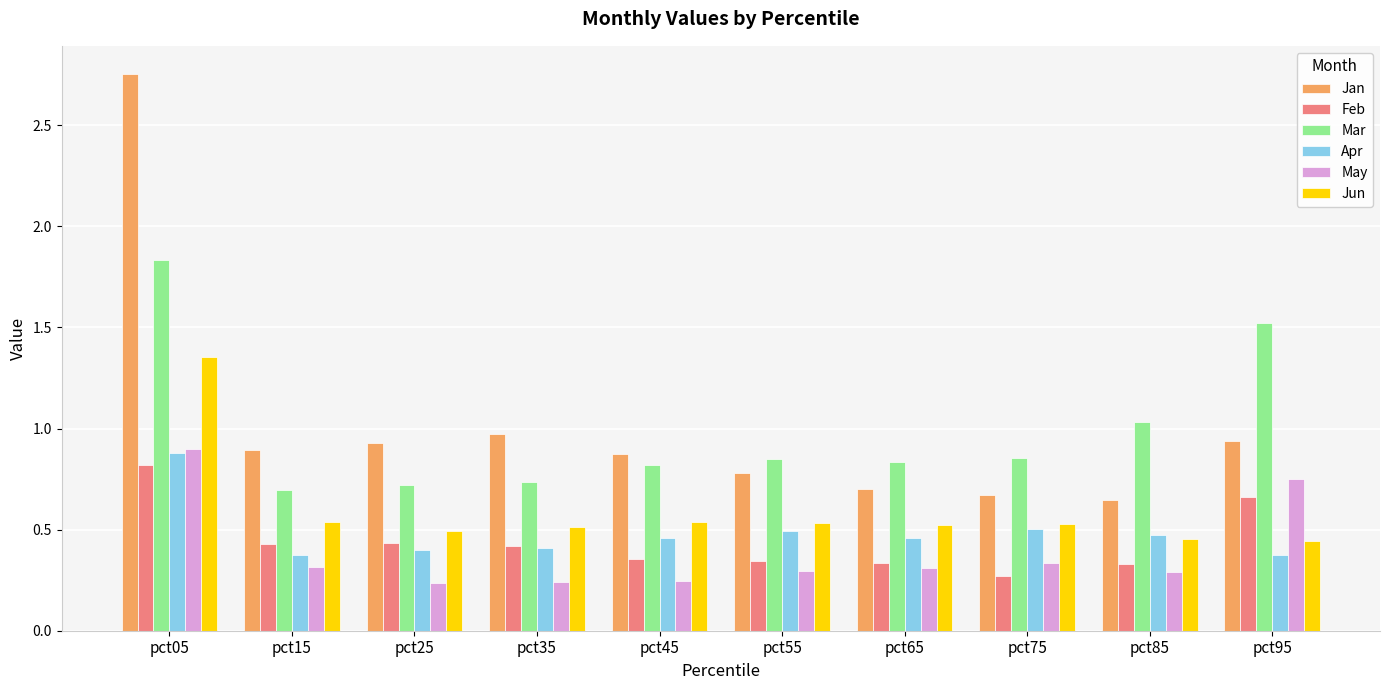

Which category has the highest value across all series?

pct05